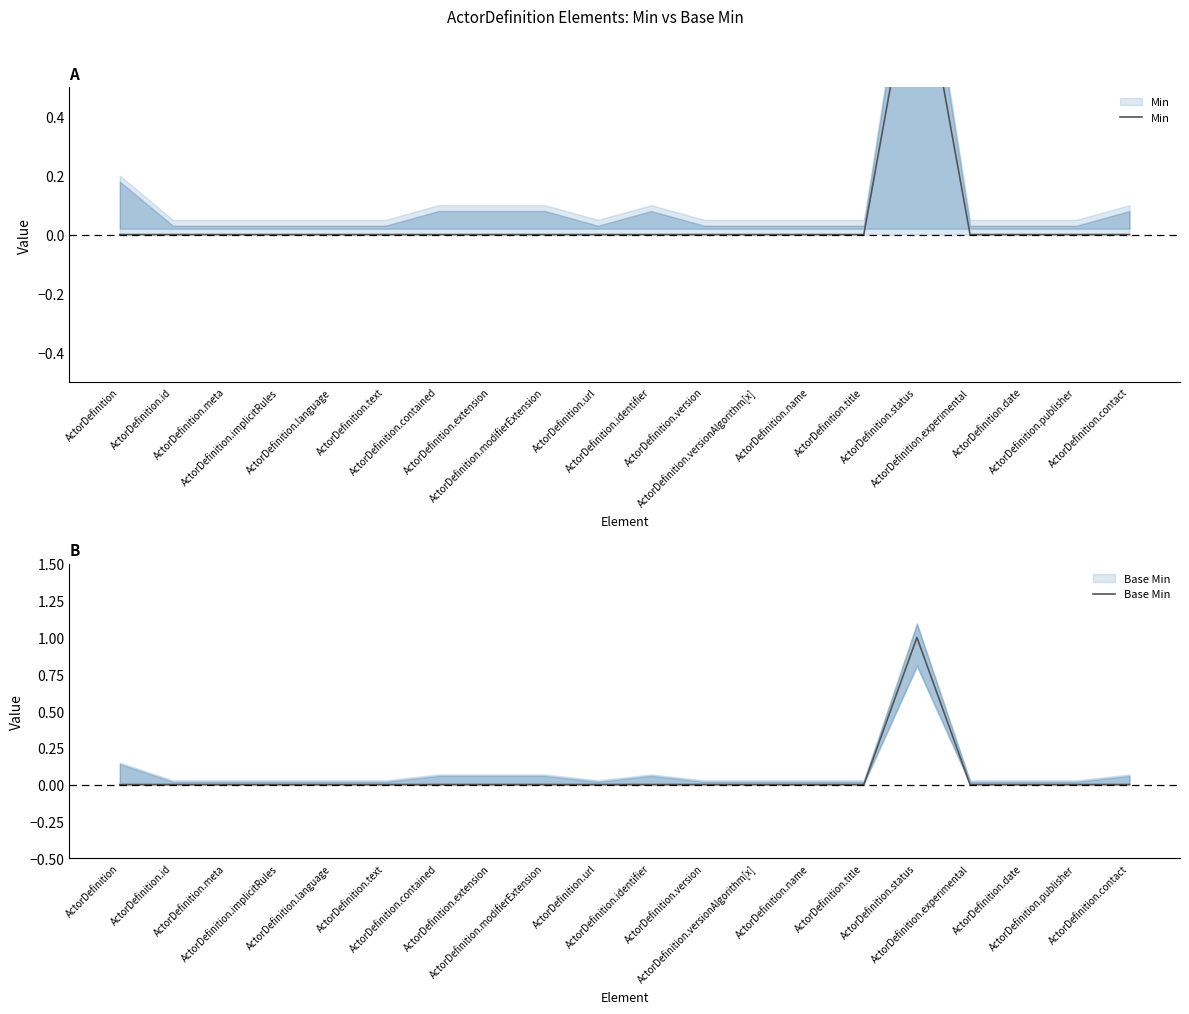

Reading left to right, list all the values displayed in this chart.

Min: 0	0	0	0	0	0	0	0	0	0	0	0	0	0	0	1	0	0	0	0
Base Min: 0	0	0	0	0	0	0	0	0	0	0	0	0	0	0	1	0	0	0	0